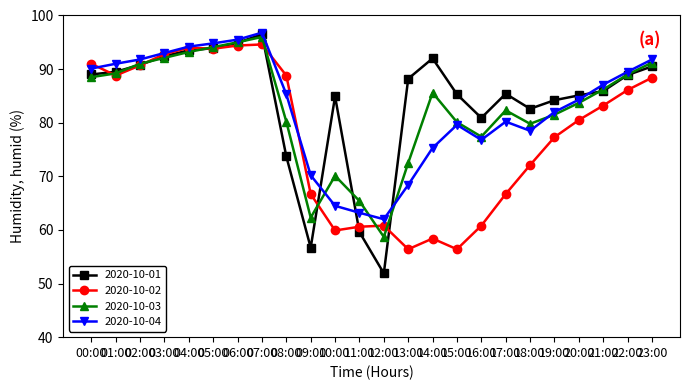

How many data points does each series have?

24